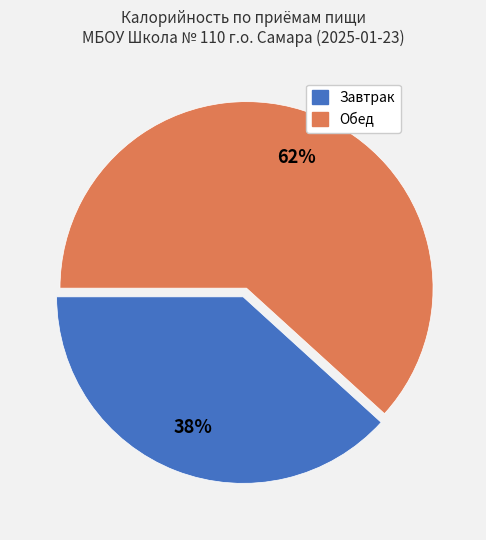

How many slices are in this pie chart?

2